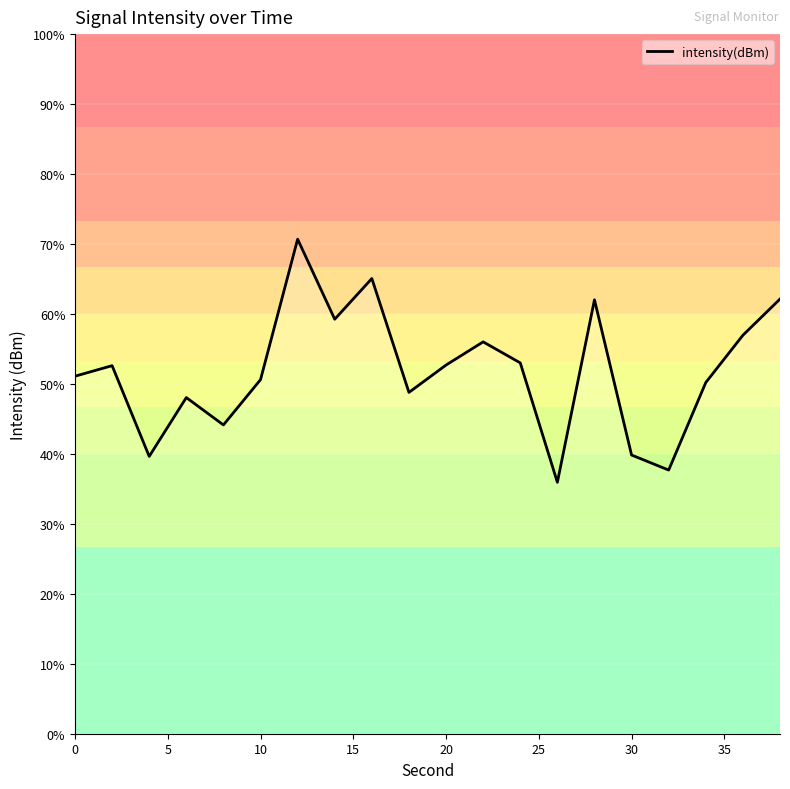

The value at 0 is -117.3. True or false?

True